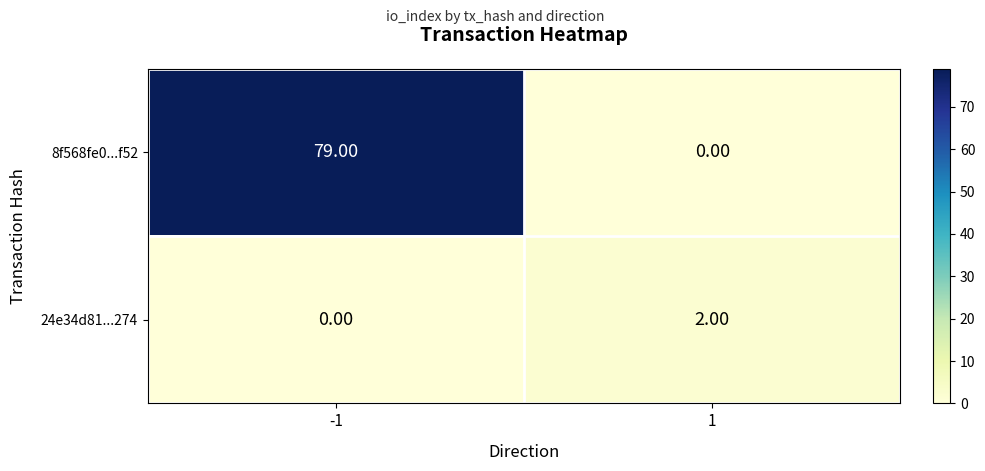

How many categories are shown in the chart?

2